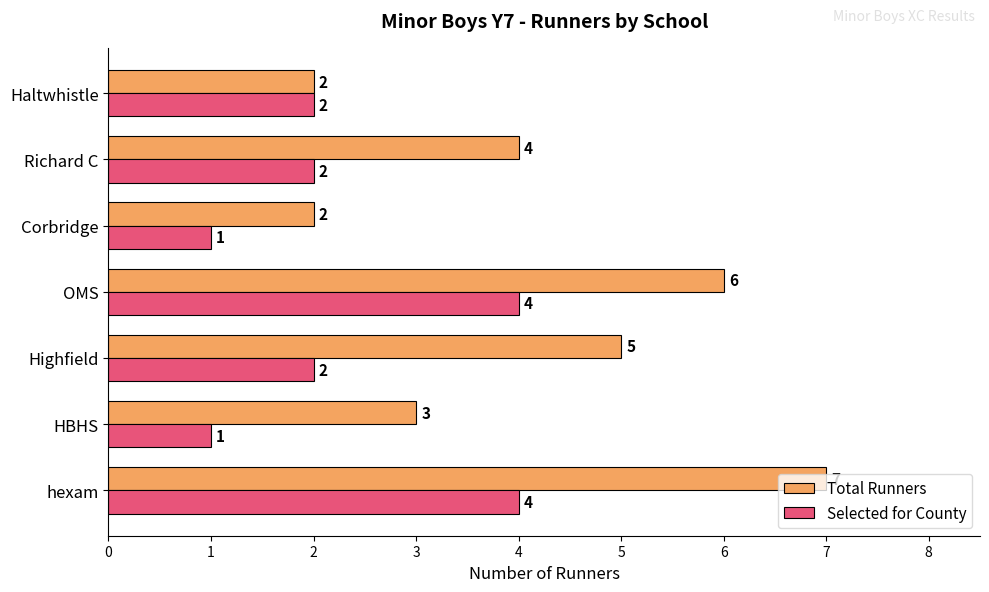

Rank the series by their maximum value, from lowest to highest.

Selected for County, Total Runners